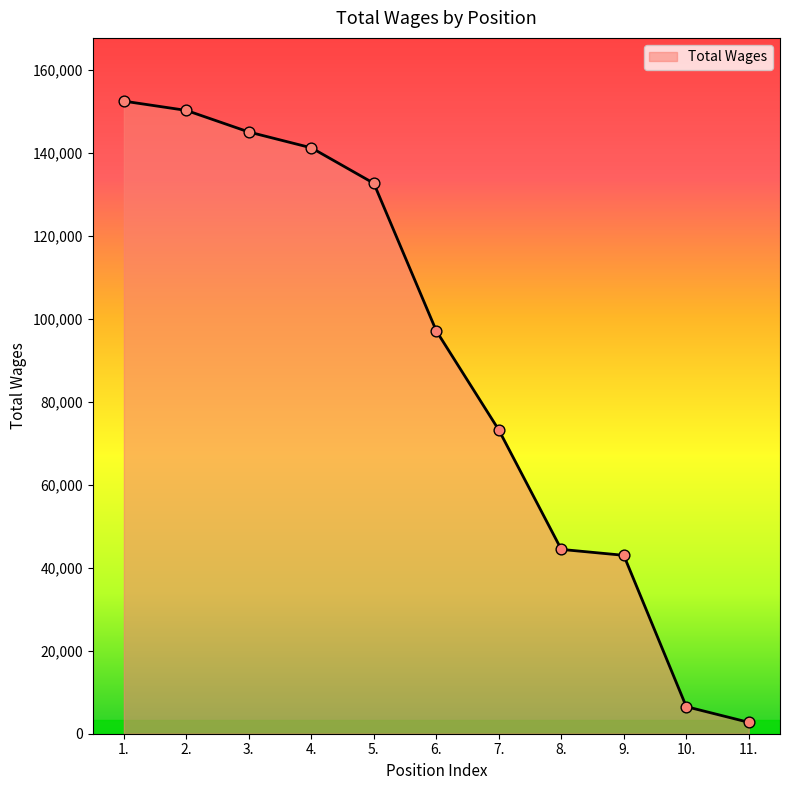

What is the change in value from 2. to 3.?

-5207